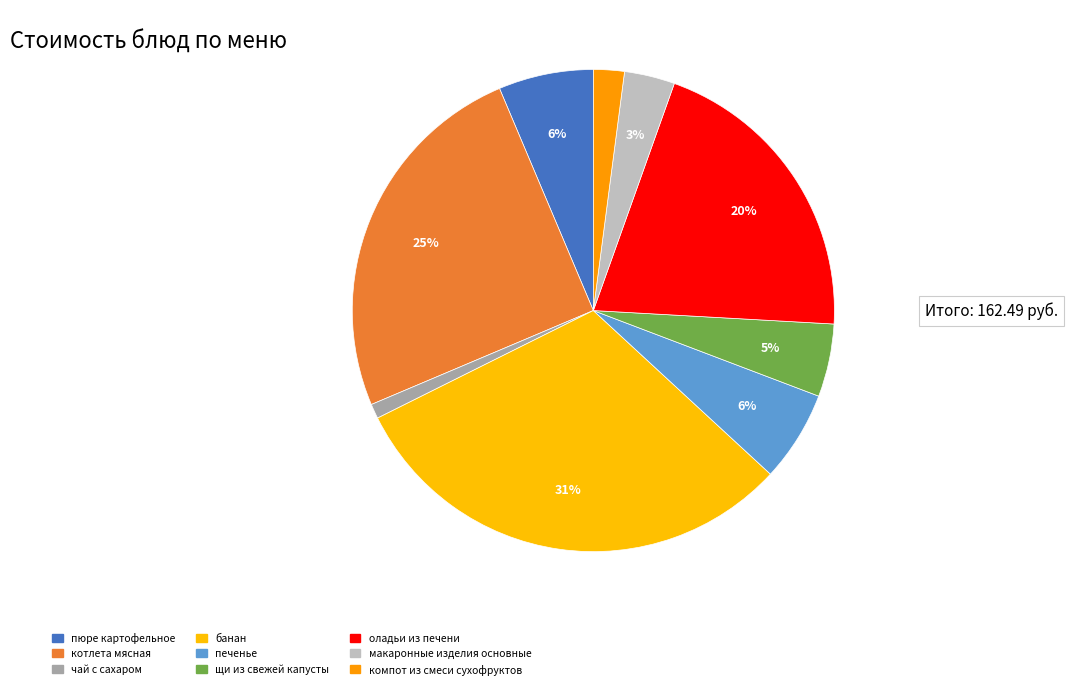

Count the number of slices in the pie.

9